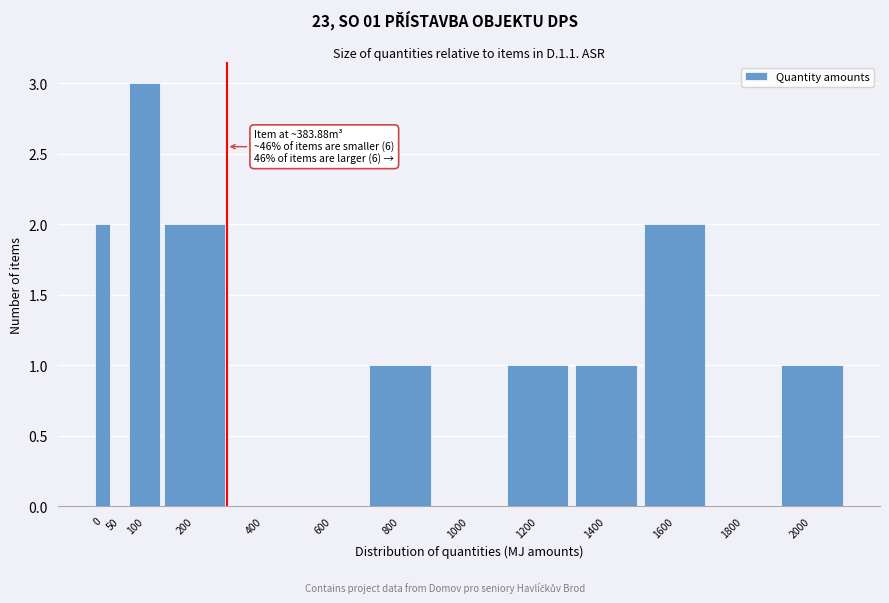

Reading left to right, transcribe all the data shown in this chart.

0=2	50=0	100=3	200=2	400=0	600=0	800=1	1000=0	1200=1	1400=1	1600=2	1800=0	2000=1